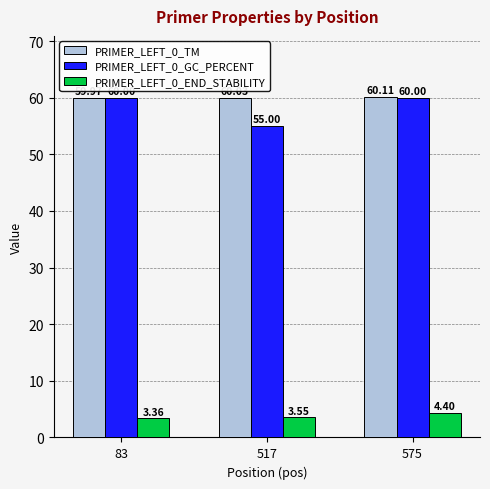

What are all the series names shown in the legend?

PRIMER_LEFT_0_TM, PRIMER_LEFT_0_GC_PERCENT, PRIMER_LEFT_0_END_STABILITY